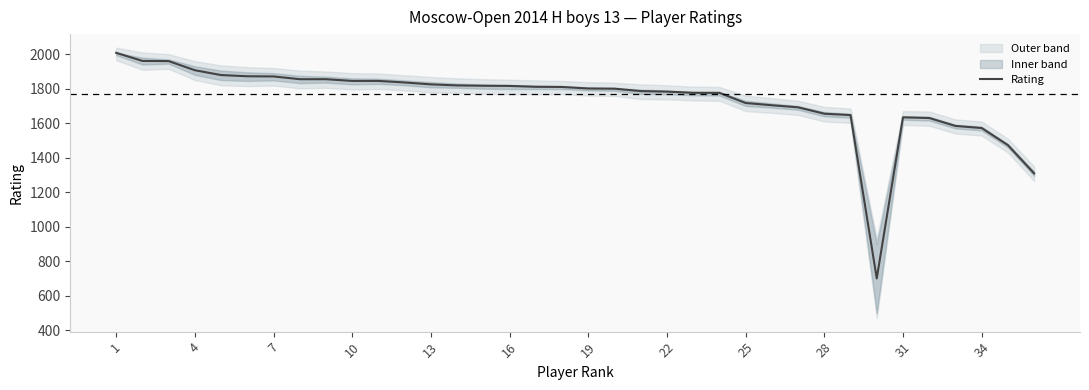

Count the number of categories in the chart.

36